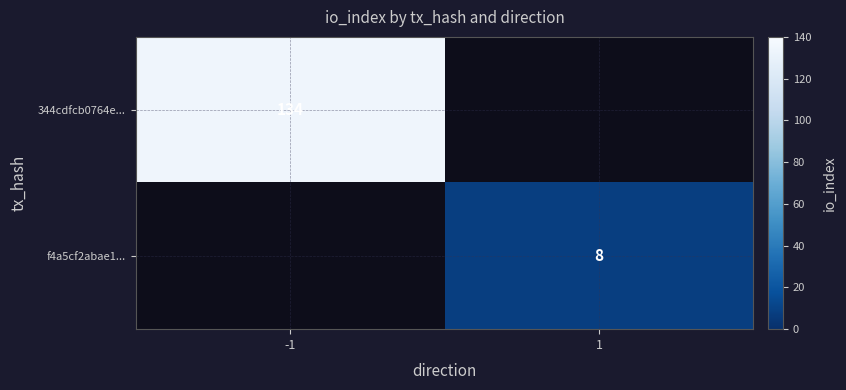

Is it true that 344cdfcb0764e... equals 134 at -1?

True